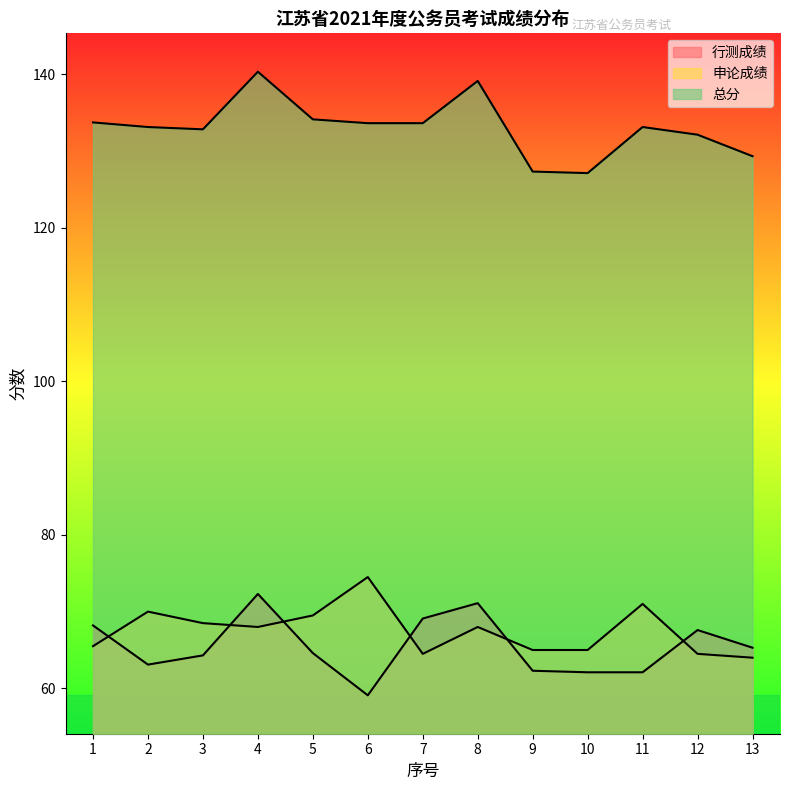

Which category has the highest value in the 申论成绩 series?

6